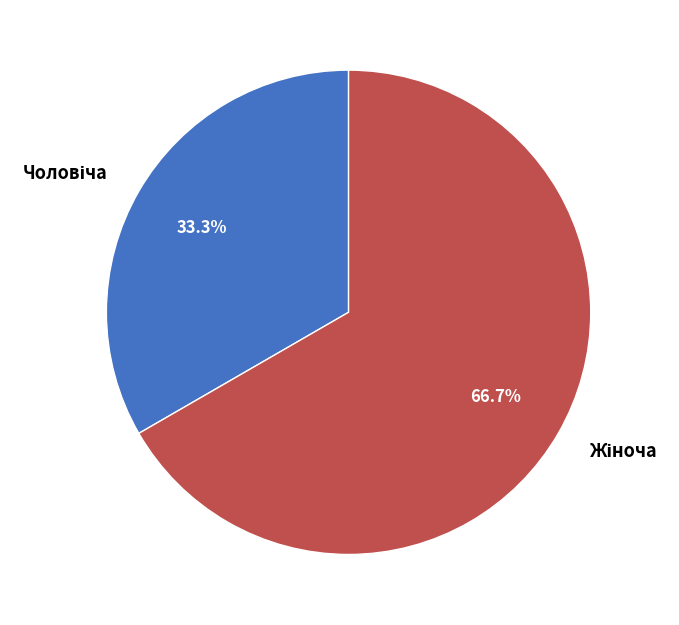

How many segments does this pie chart have?

2